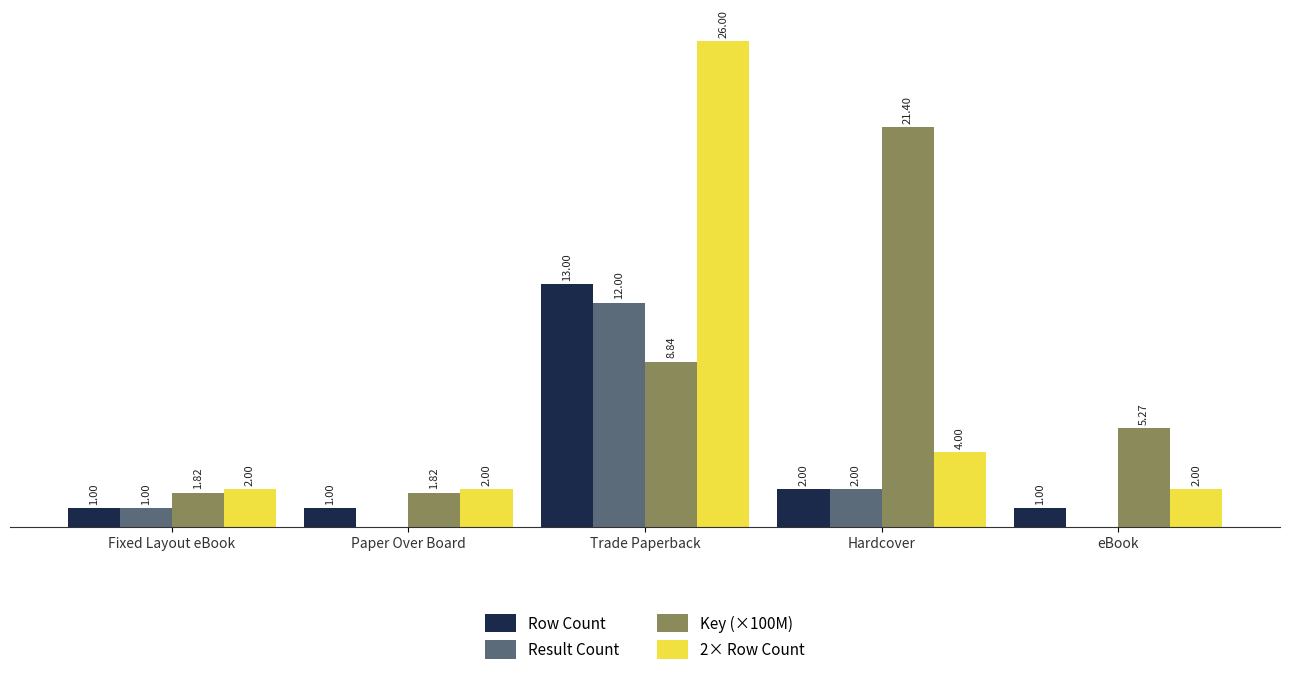

Which category has the highest value across all series?

Trade Paperback